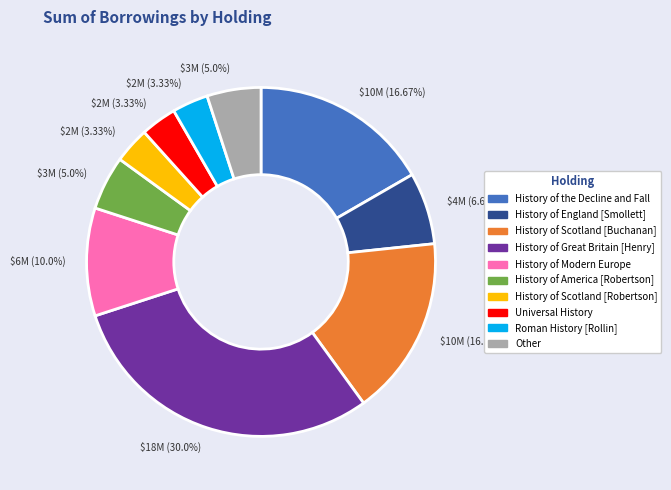

Is there a majority slice in this chart?

No